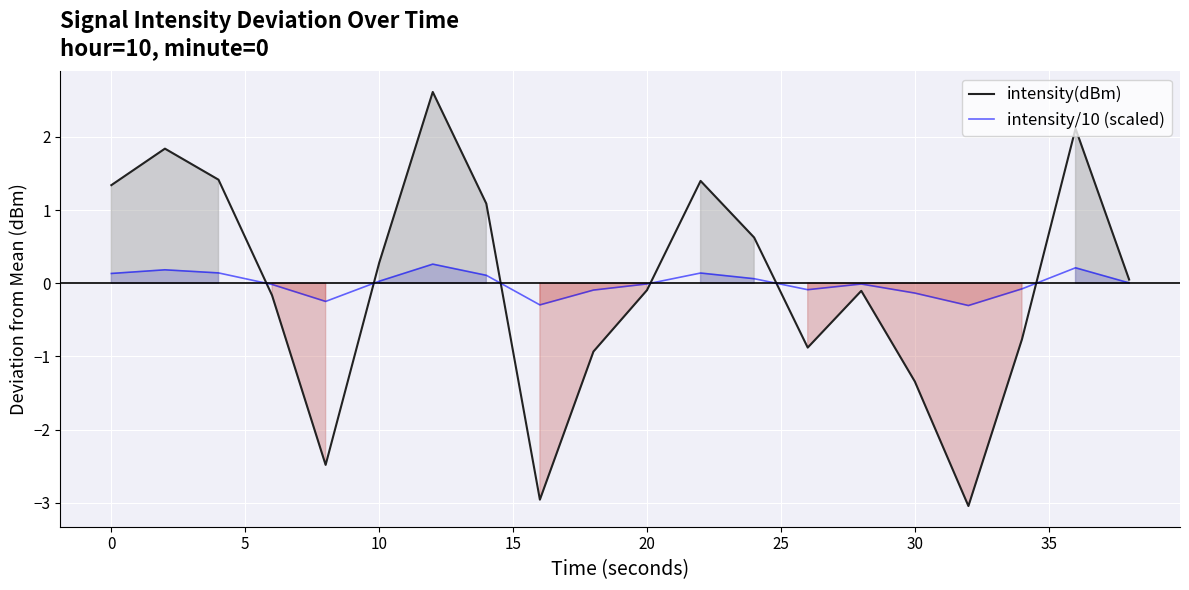

How many values in intensity/10 (scaled) are above zero?

10